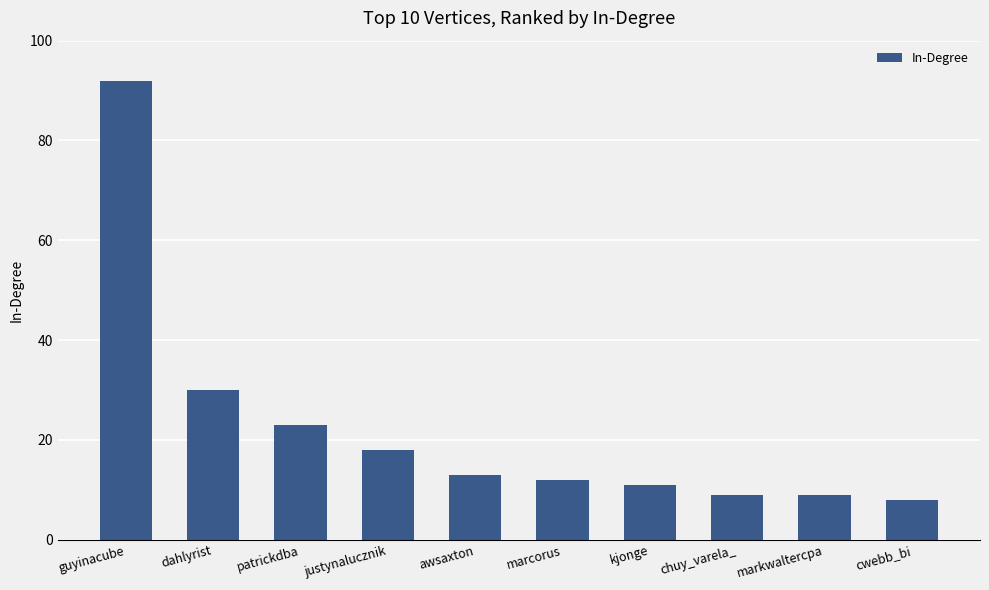

Which has a higher value, patrickdba or justynalucznik?

patrickdba